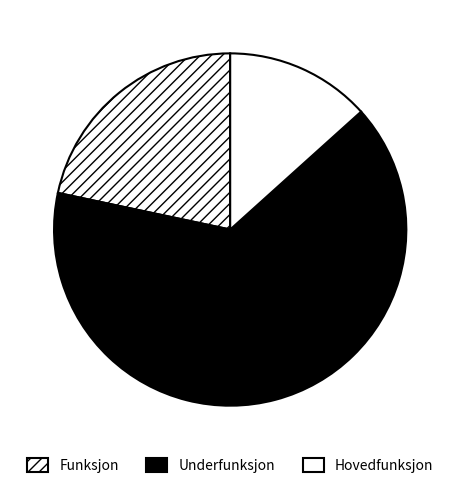

Is Hovedfunksjon the majority of the pie?

No